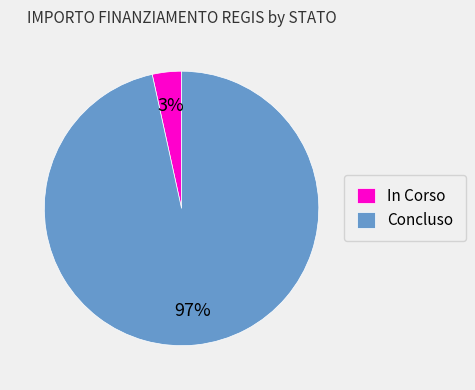

How many slices are in this pie chart?

2